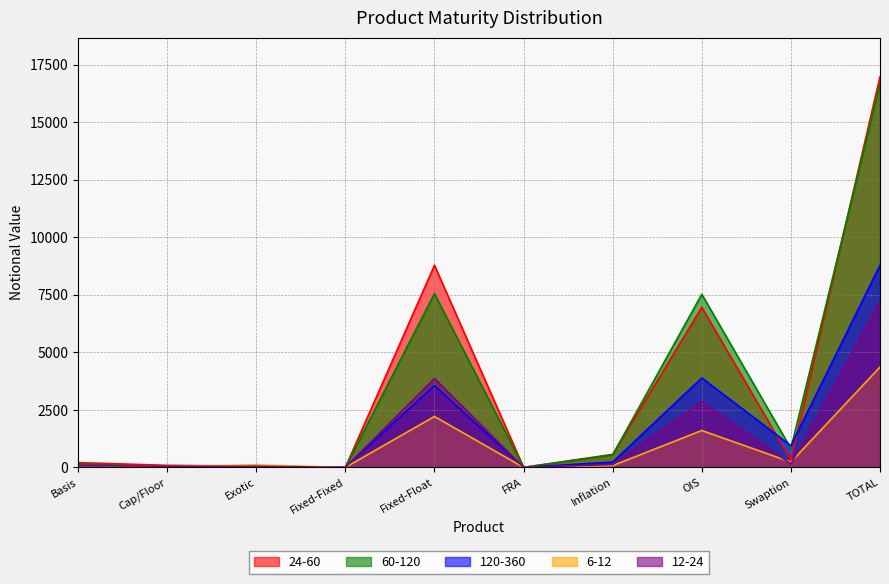

True or false: 24-60 has a value of 16971 at TOTAL.

True